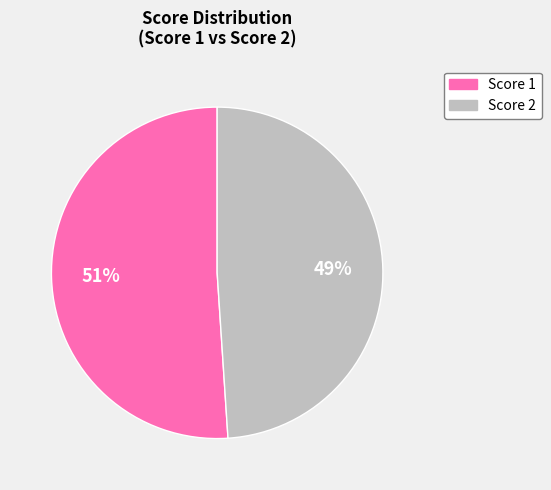

To the nearest percent, what is the difference between the largest and smallest slice percentages?

2%